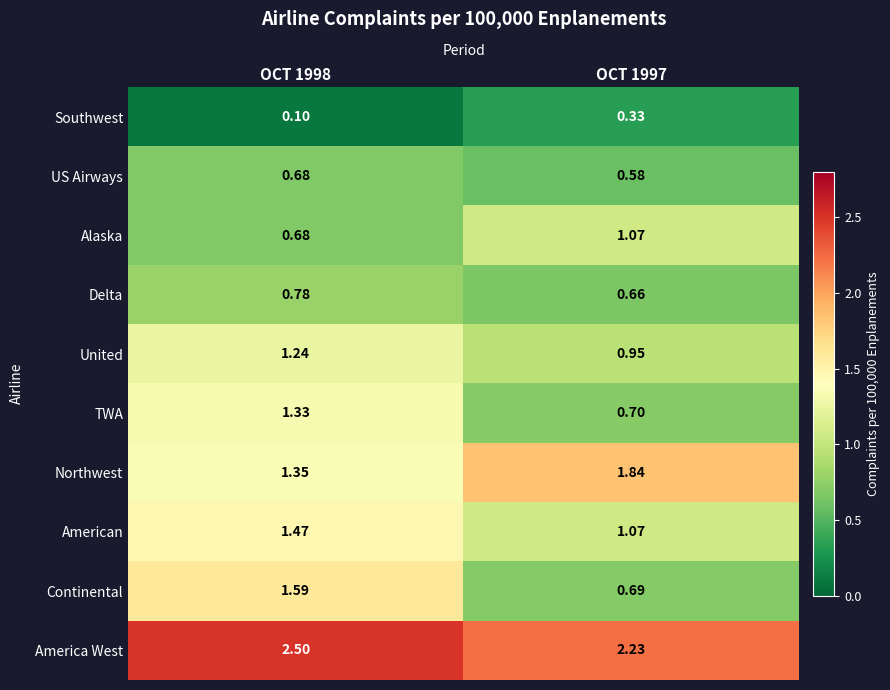

How many distinct data groups are displayed?

10